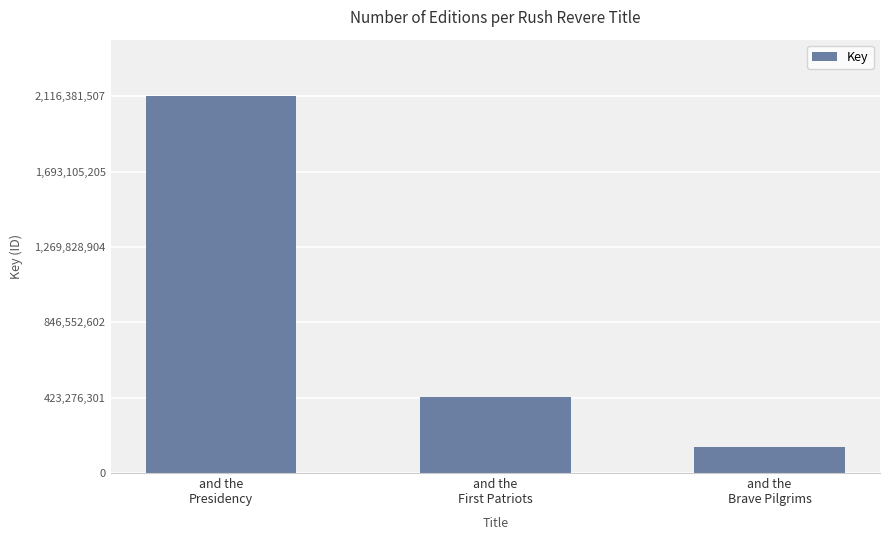

What is the sum of all values?

2689192342